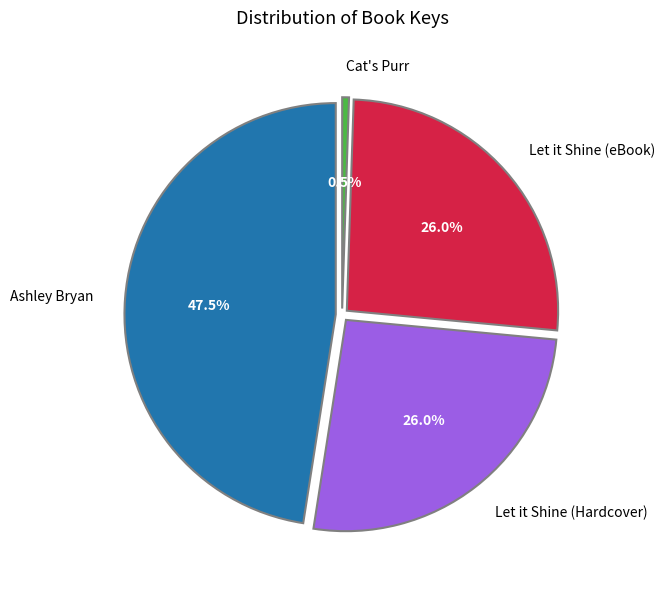

To the nearest percent, what is the difference between the largest and smallest slice percentages?

47%